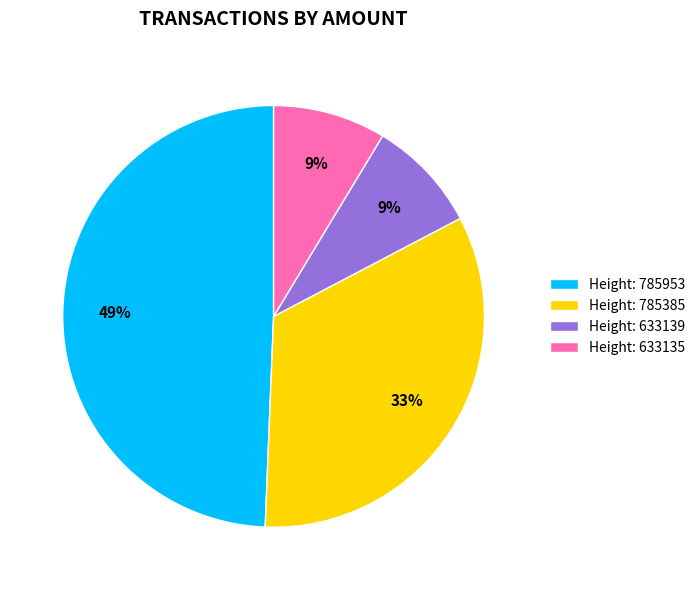

How many segments does this pie chart have?

4